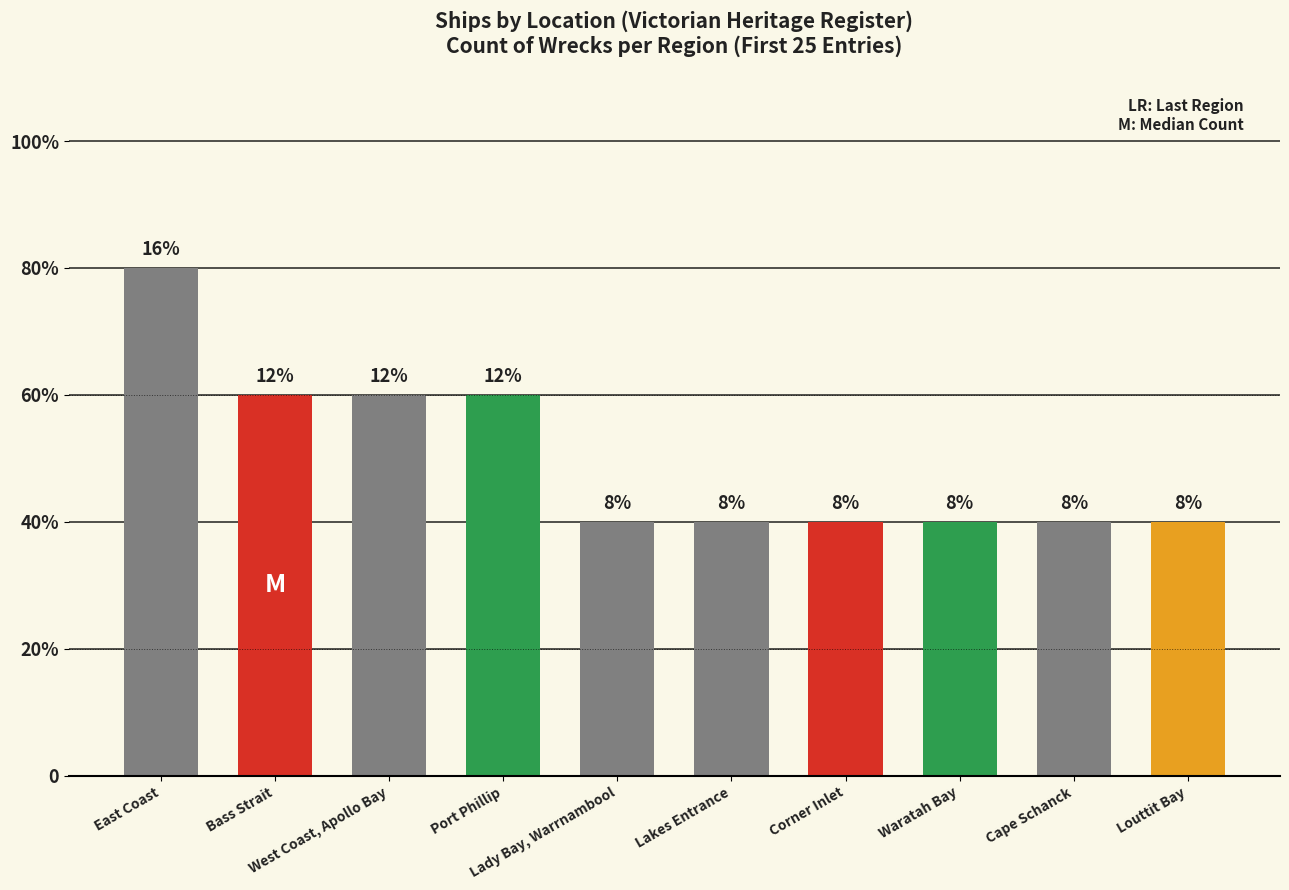

Rank the categories by value from highest to lowest.

East Coast, Bass Strait, West Coast, Apollo Bay, Port Phillip, Lady Bay, Warrnambool, Lakes Entrance, Corner Inlet, Waratah Bay, Cape Schanck, Louttit Bay